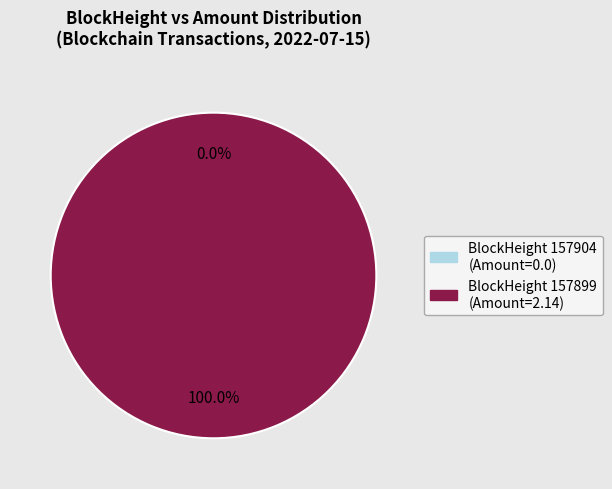

To the nearest percent, what portion does 157899 represent?

100%